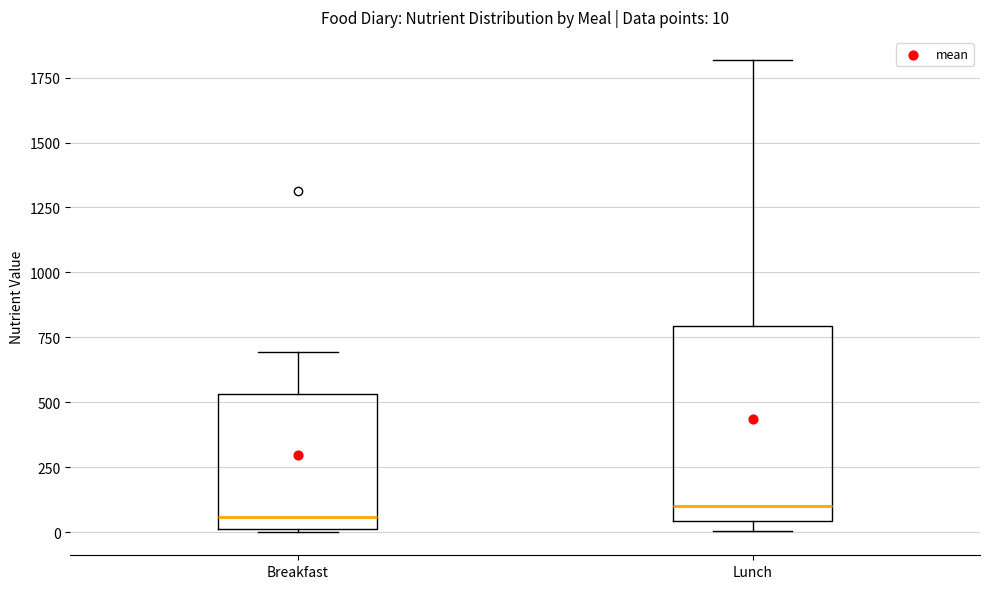

Comparing the boxes themselves (not the whiskers), which one is the tallest?

Lunch